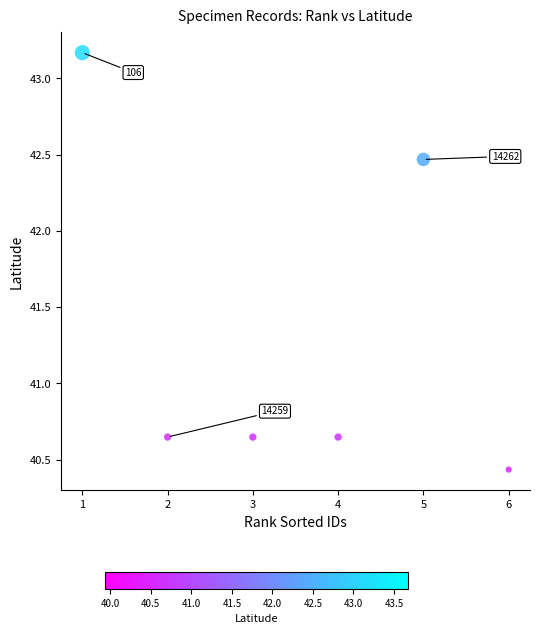

What is the range of Y values (max minus min)?

2.7